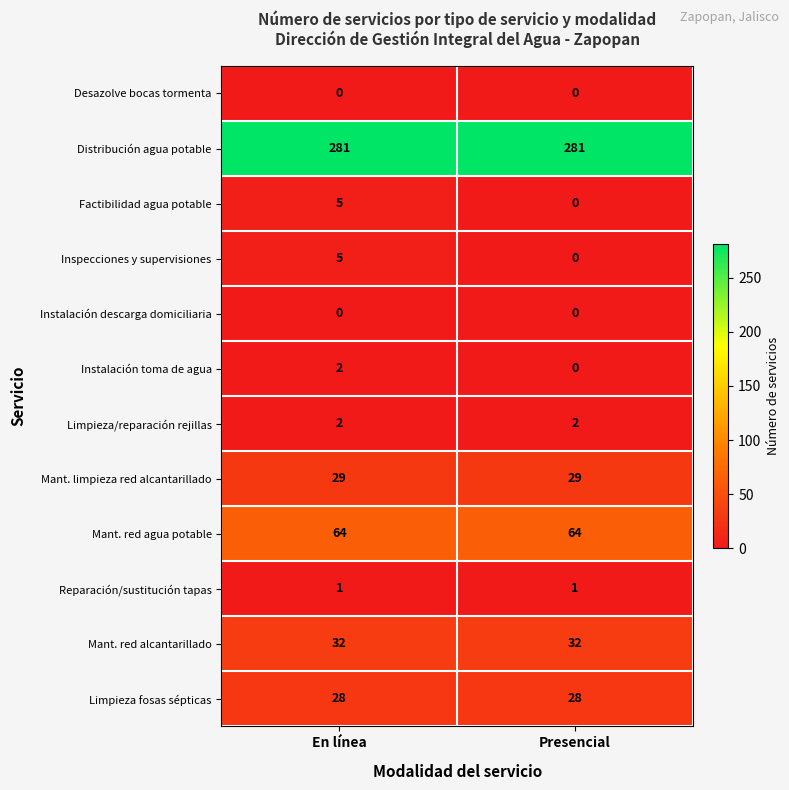

What is the total value across all series at En línea?

449